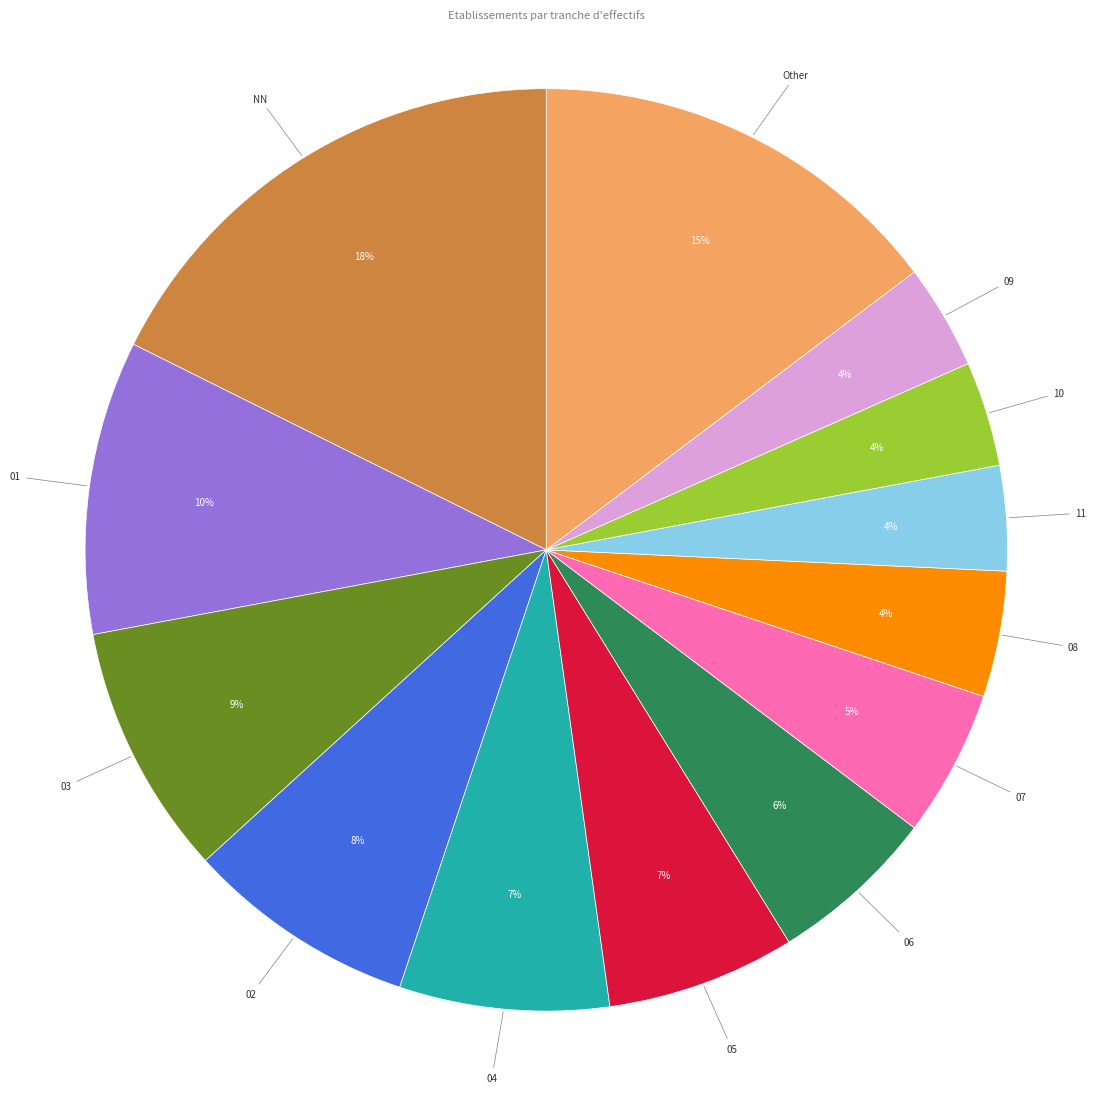

To the nearest percent, what is the difference between the 06 and 04 slice percentages?

1%